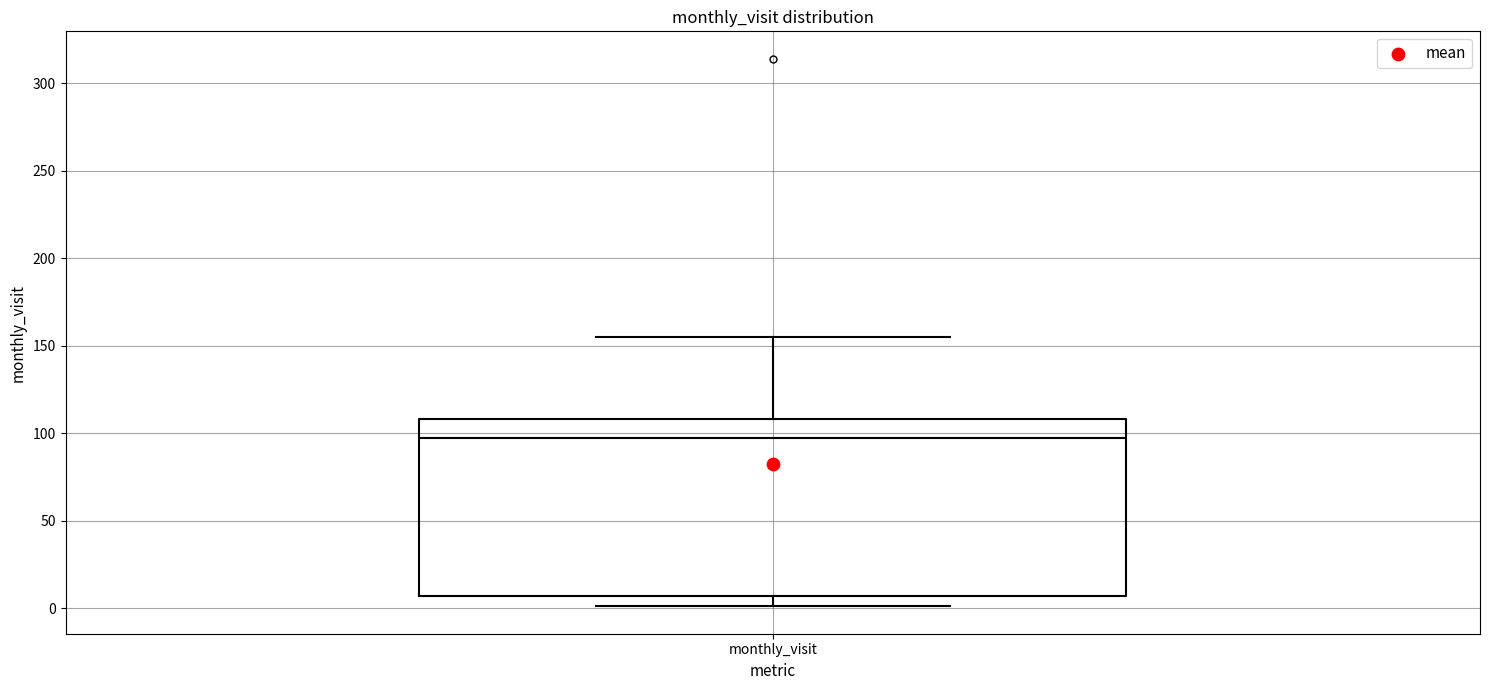

Transcribe this box plot: give where the median line is, the range the box spans, and where the two whiskers end, as read against the y-axis. The values are not printed on the chart, so give them approximately, as read against the axis.

median 95, box 5 to 110, whiskers 0 to 155